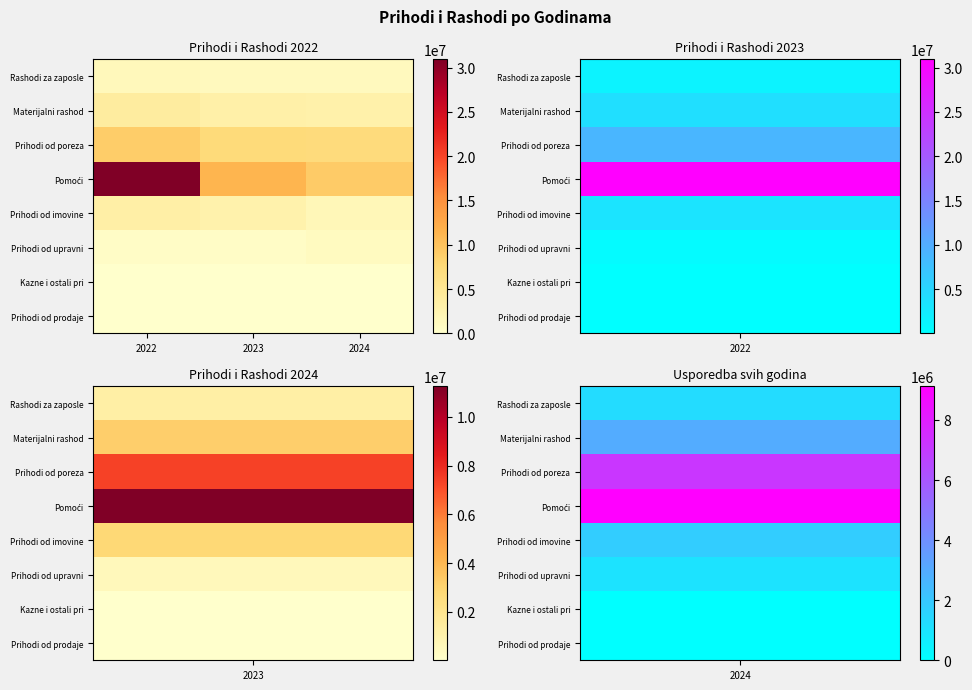

What is the spread (max minus min) of values at 2022?

30932050